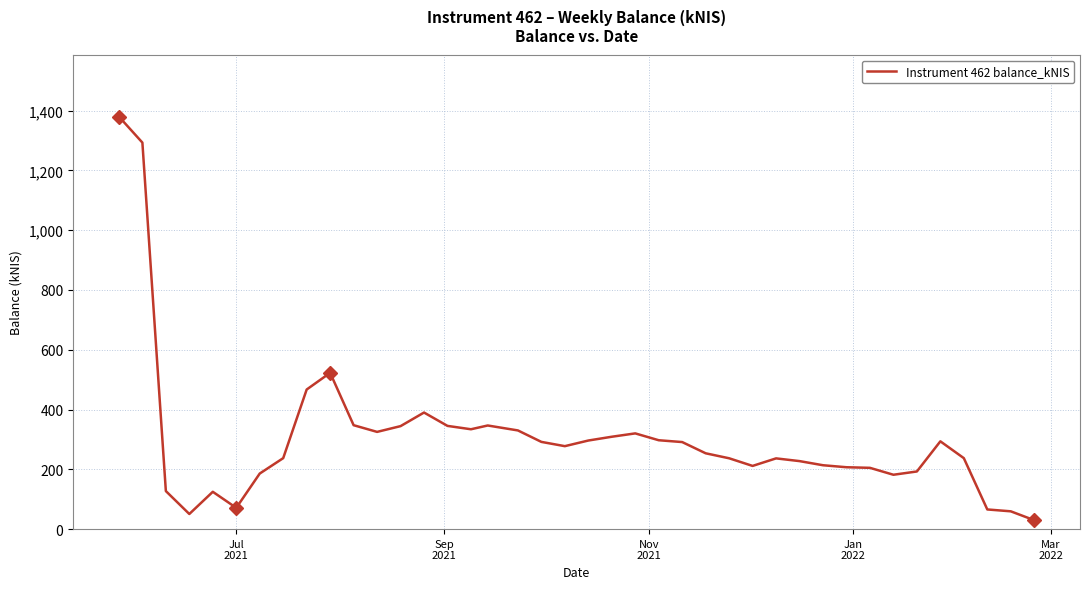

What is the difference between the maximum and minimum values?

1350.2